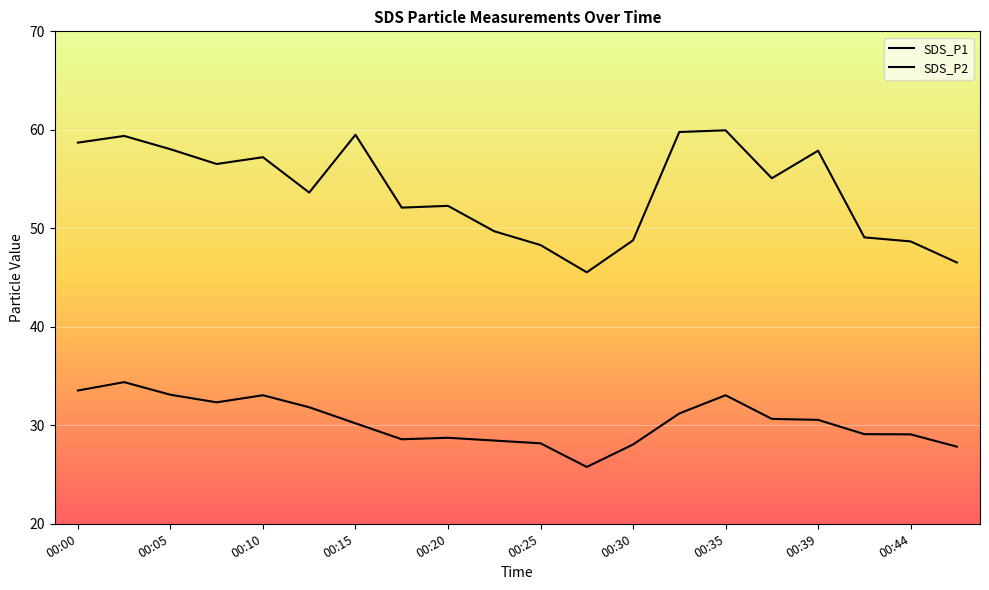

How many lines are shown in the chart?

2